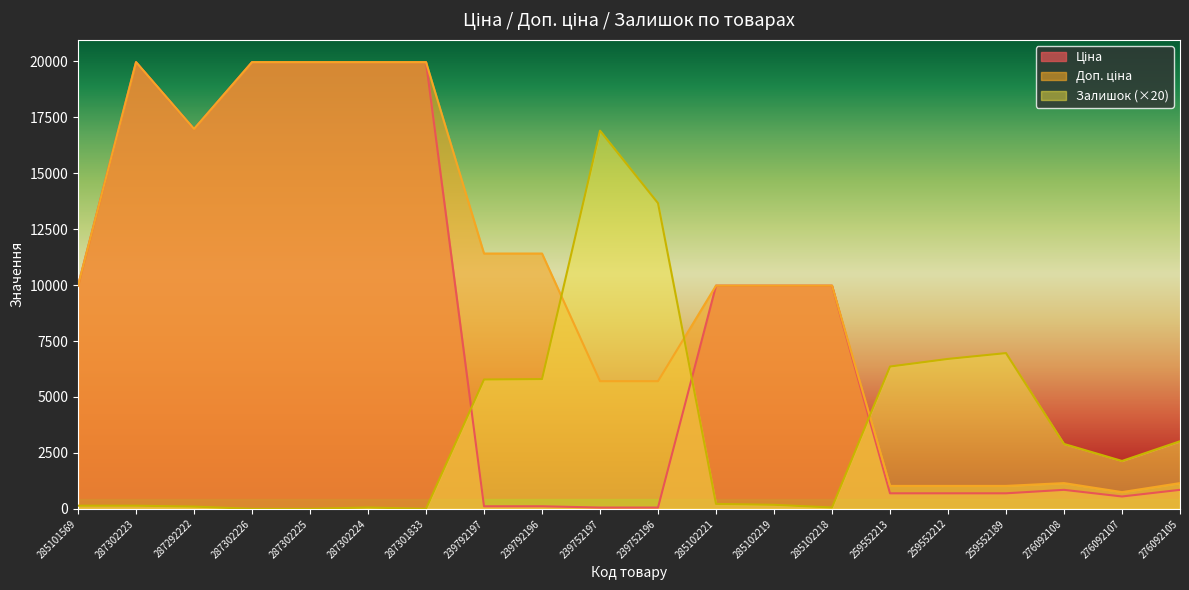

The Залишок series shows 6360.0 at 259552213. True or false?

True